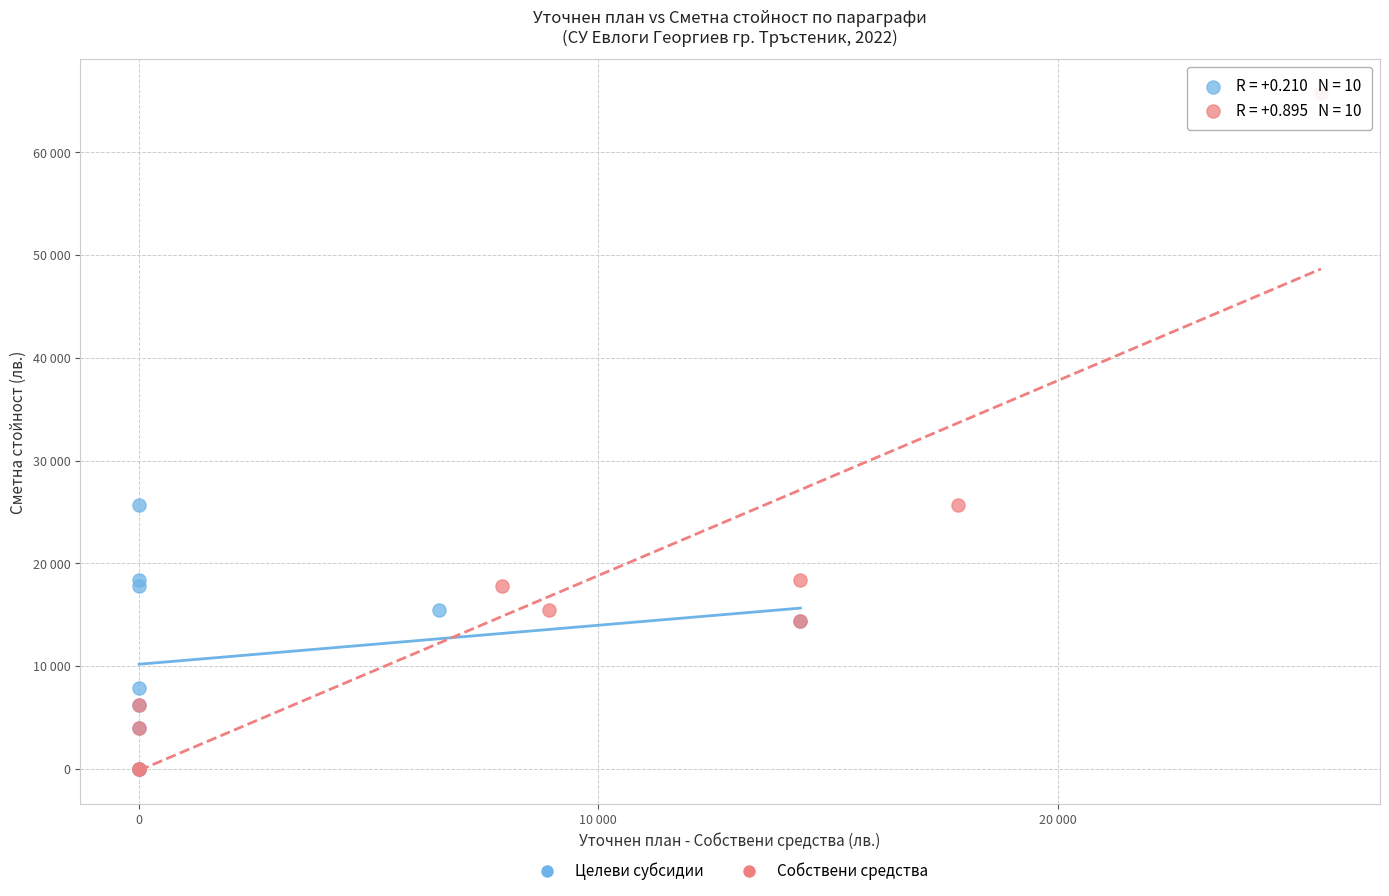

What are all the series names shown in the legend?

Целеви субсидии, Собствени средства